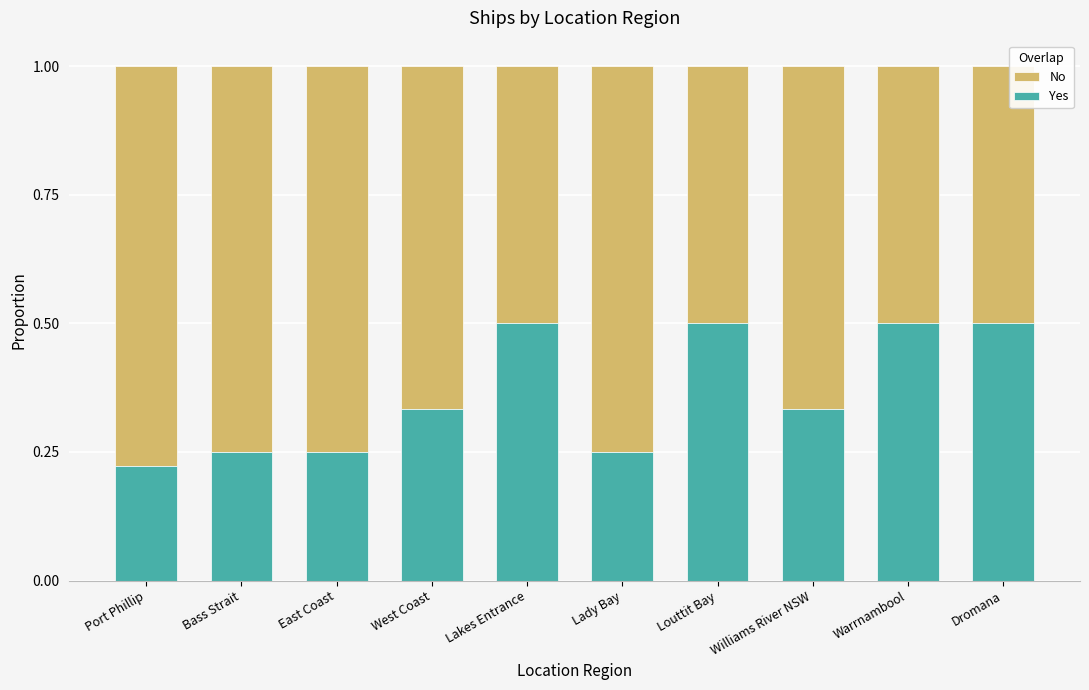

What value does the Yes series have at Lakes Entrance?

0.5